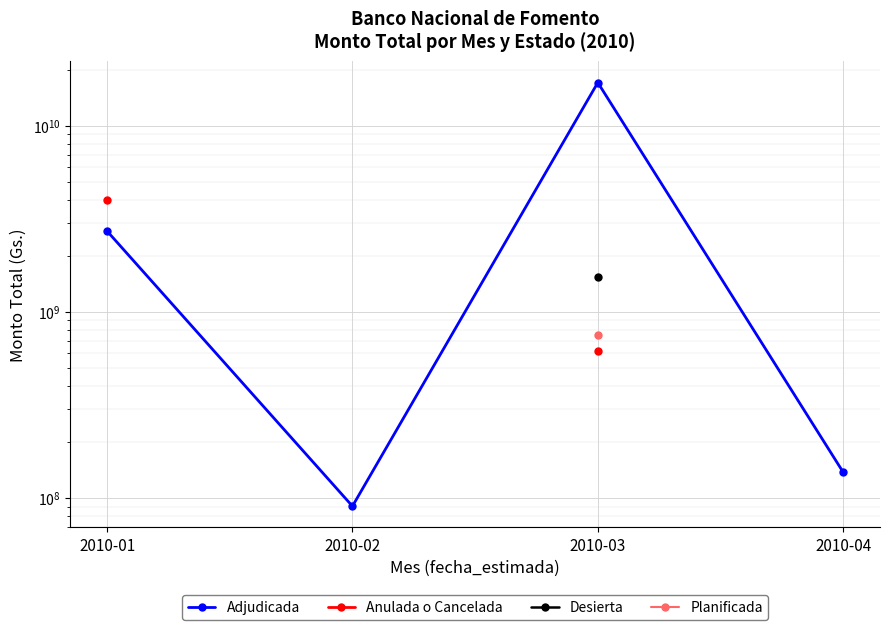

Which series changed the most between 2010-01 and 2010-02?

Adjudicada